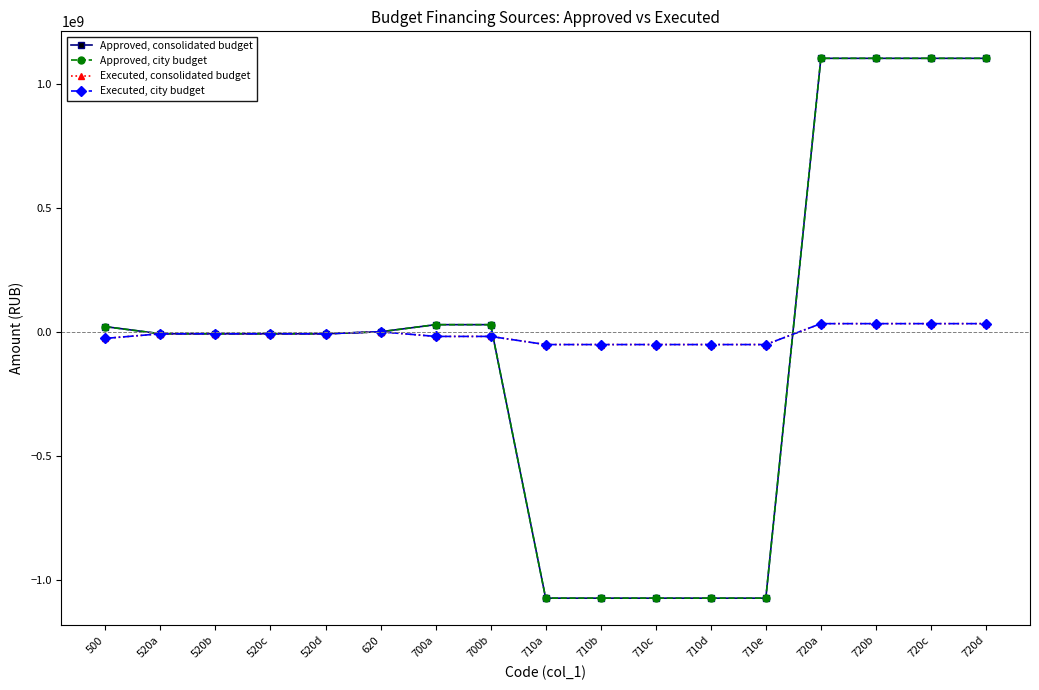

Reading right to left, list all the values displayed in this chart.

Approved, consolidated budget: 720d=1102836984.3	720c=1102836984.3	720b=1102836984.3	720a=1102836984.3	710e=-1074271897.2	710d=-1074271897.2	710c=-1074271897.2	710b=-1074271897.2	710a=-1074271897.2	700b=28694095.1	700a=28694095.1	620=0.0	520d=-8000000.0	520c=-8000000.0	520b=-8000000.0	520a=-8000000.0	500=20694095.1
Approved, city budget: 720d=1102836984.3	720c=1102836984.3	720b=1102836984.3	720a=1102836984.3	710e=-1074271897.2	710d=-1074271897.2	710c=-1074271897.2	710b=-1074271897.2	710a=-1074271897.2	700b=28694095.1	700a=28694095.1	620=0.0	520d=-8000000.0	520c=-8000000.0	520b=-8000000.0	520a=-8000000.0	500=20694095.1
Executed, consolidated budget: 720d=32830426.5	720c=32830426.5	720b=32830426.5	720a=32830426.5	710e=-51542695.5	710d=-51542695.5	710c=-51542695.5	710b=-51542695.5	710a=-51542695.5	700b=-18712269.0	700a=-18712269.0	620=0.0	520d=-8000000.0	520c=-8000000.0	520b=-8000000.0	520a=-8000000.0	500=-26712269.0
Executed, city budget: 720d=32830426.5	720c=32830426.5	720b=32830426.5	720a=32830426.5	710e=-51542695.5	710d=-51542695.5	710c=-51542695.5	710b=-51542695.5	710a=-51542695.5	700b=-18712269.0	700a=-18712269.0	620=0.0	520d=-8000000.0	520c=-8000000.0	520b=-8000000.0	520a=-8000000.0	500=-26712269.0